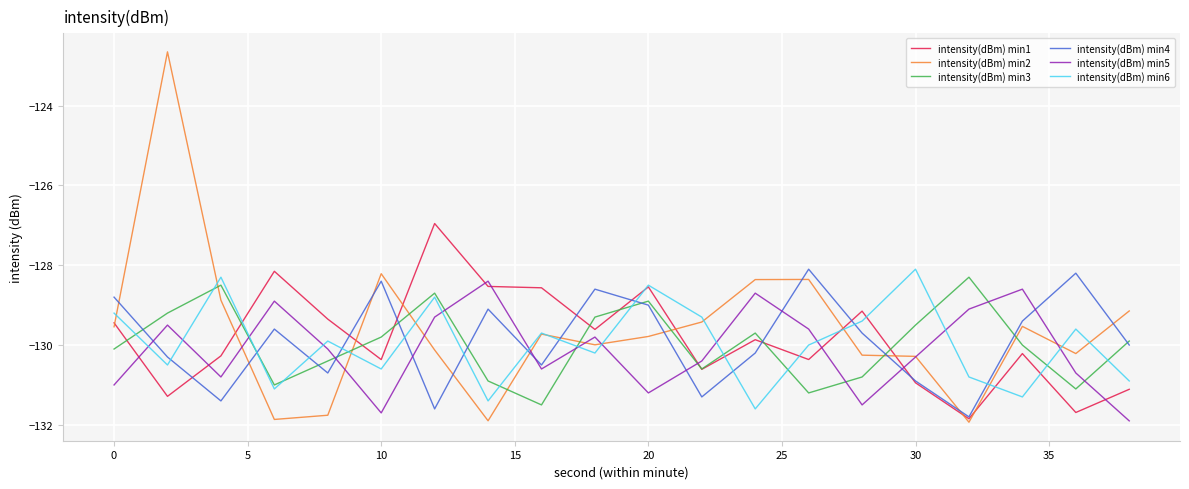

True or false: intensity(dBm) min1 and intensity(dBm) min3 intersect in this chart.

True